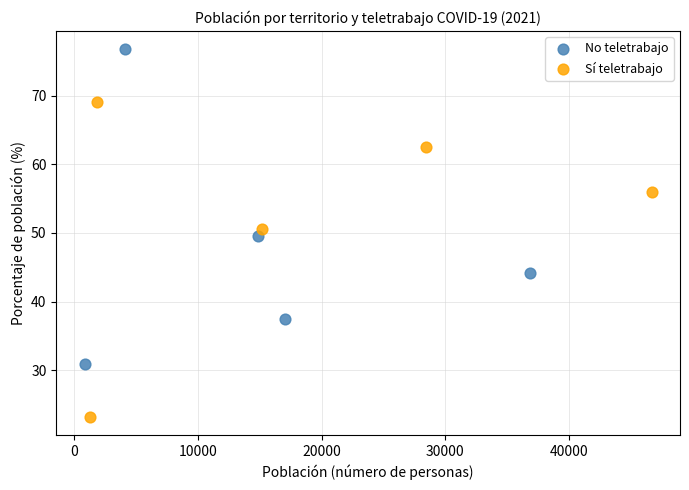

What are all the series names shown in the legend?

No teletrabajo, Sí teletrabajo